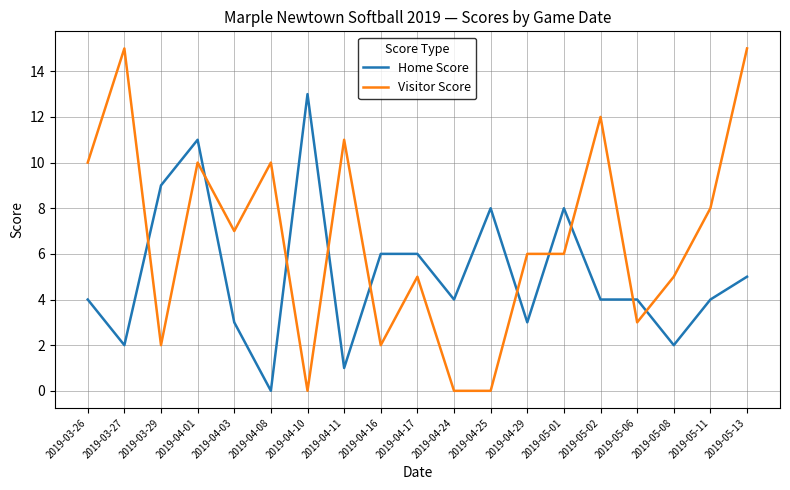

What is the highest value of the Visitor Score series?

15